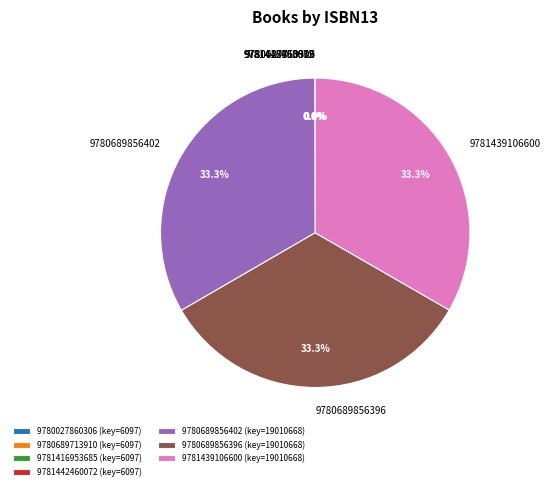

Is there a majority slice in this chart?

No